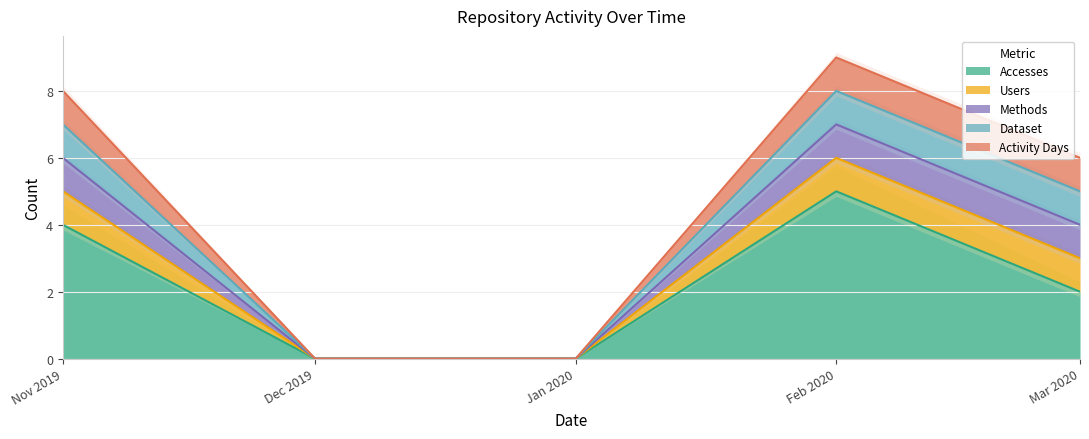

Which series has the largest range (max minus min)?

Accesses